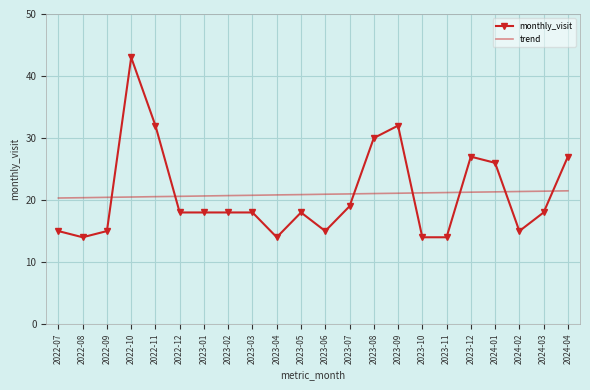

At 2022-08, list the series in order from smallest to largest.

monthly_visit, trend